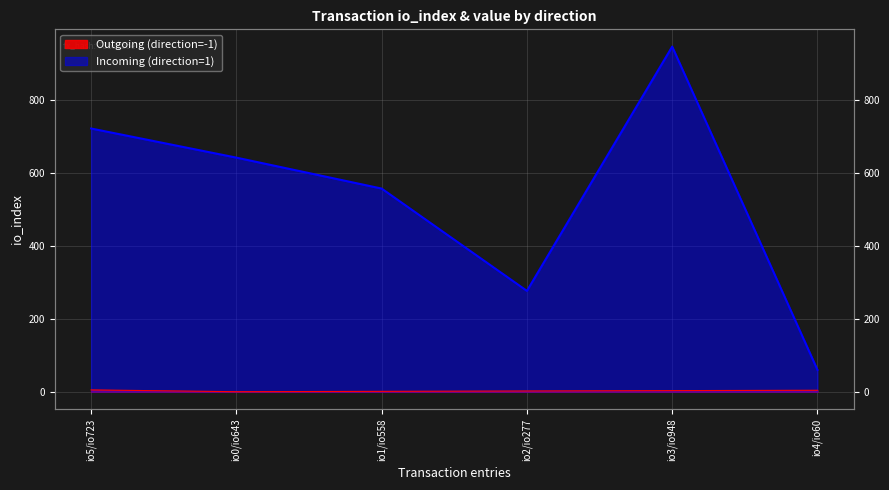

Is the value of Outgoing (direction=-1) at io3/io948 greater than the value of Incoming (direction=1) at io5/io723?

No